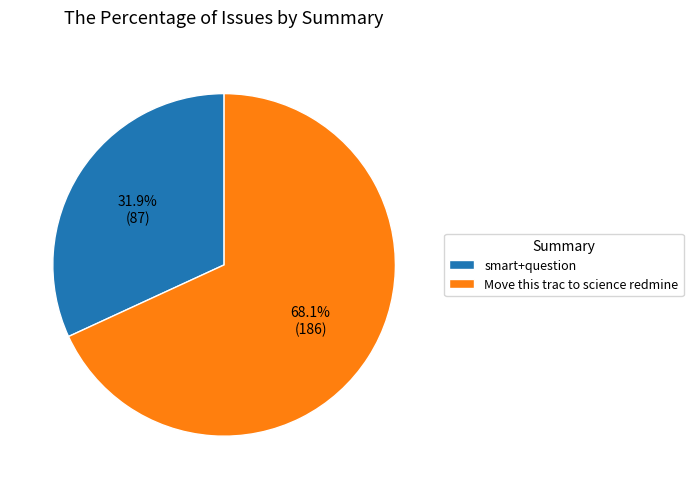

Count the number of slices in the pie.

2